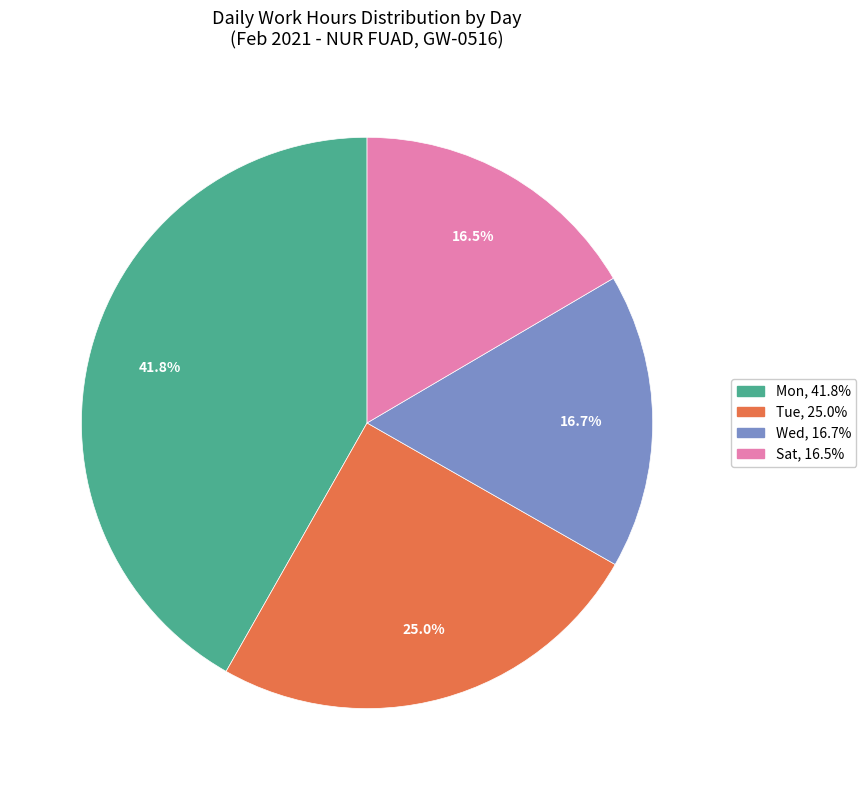

Is there a majority slice in this chart?

No